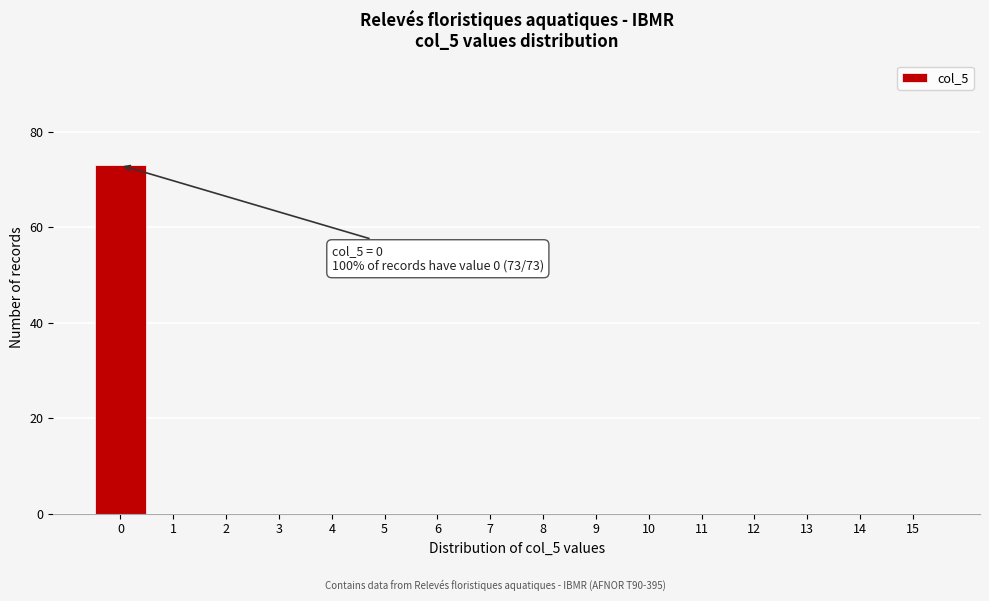

Over which range of the x-axis is the bar tallest?

-0.5 to 0.5